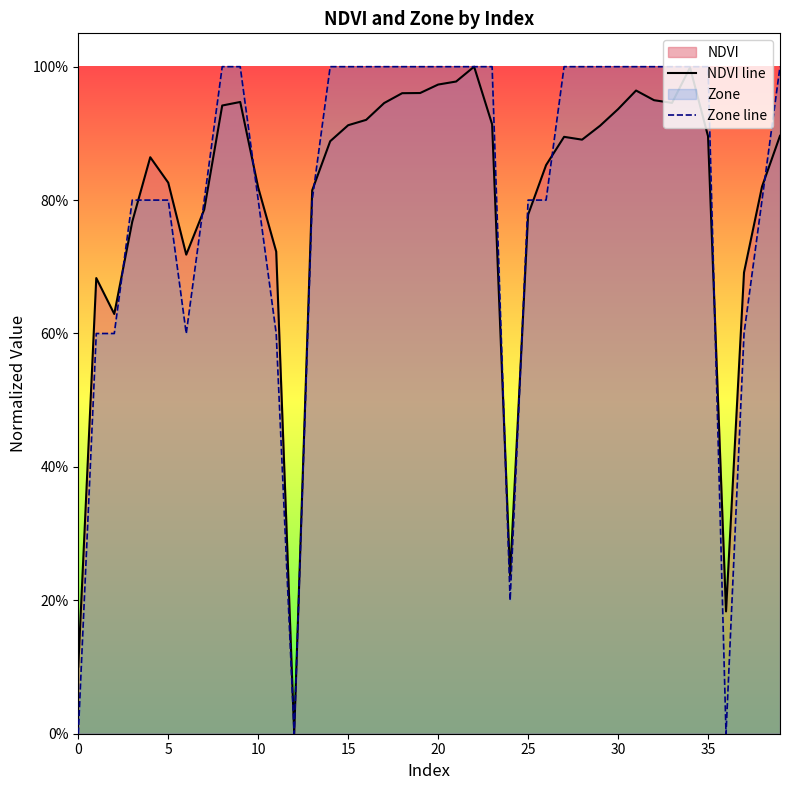

How many lines are shown in the chart?

2